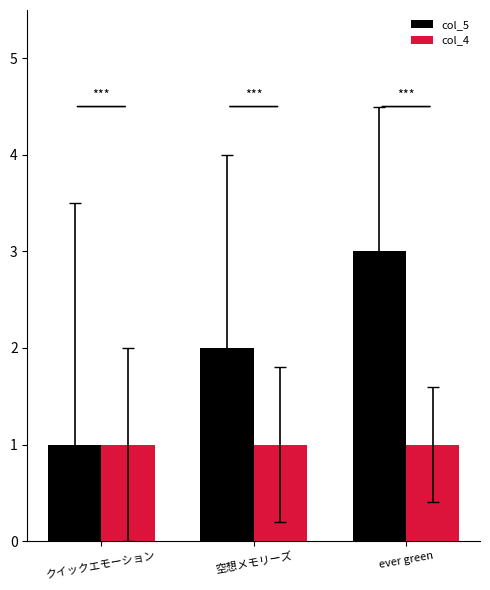

How many categories are shown in the chart?

3